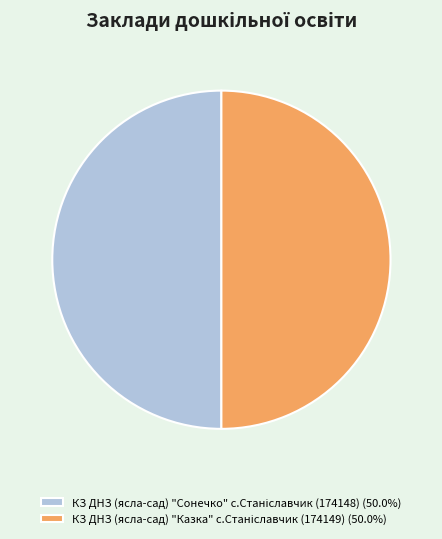

True or false: КЗ ДНЗ (ясла-сад) "Сонечко" с.Станіславчик (174148) accounts for 50% of the total.

True